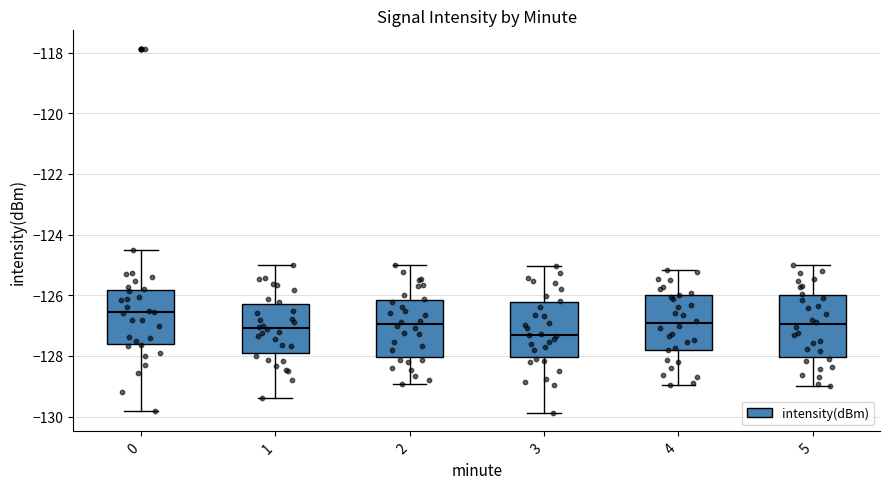

Which box's median line is the lowest?

3